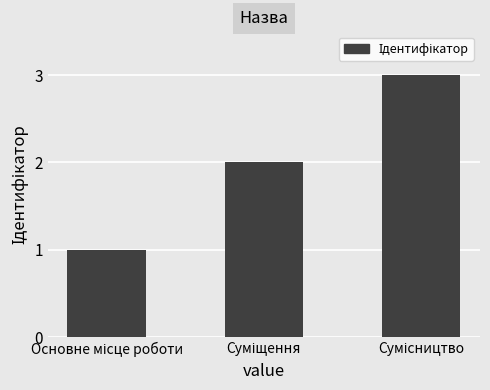

What is the maximum value shown in the chart?

3